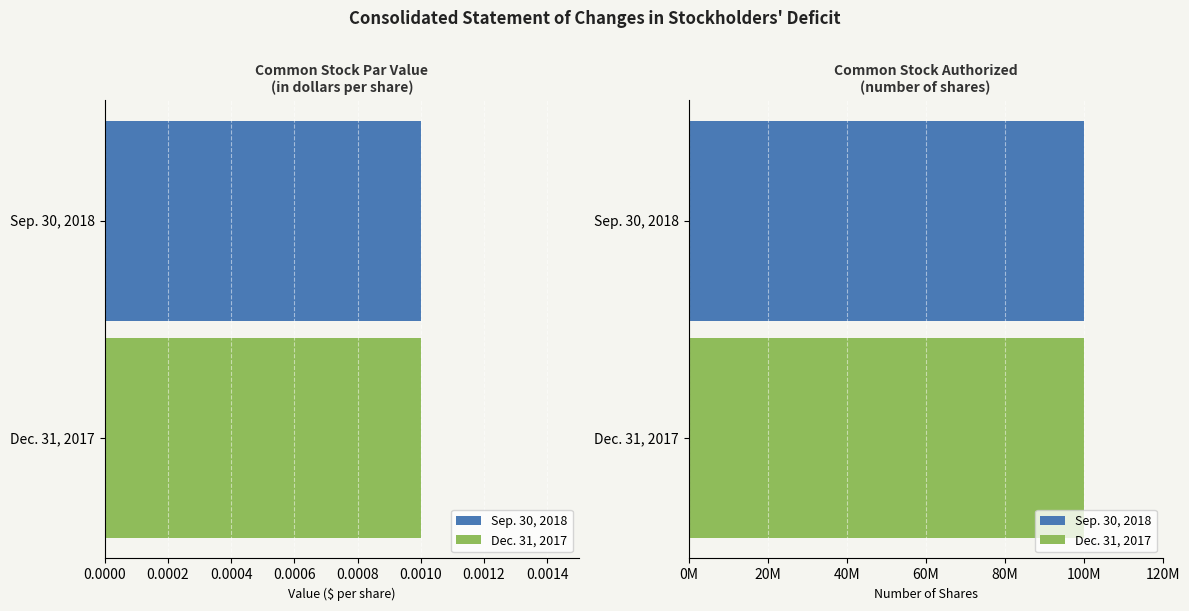

Count the number of data series in this chart.

2